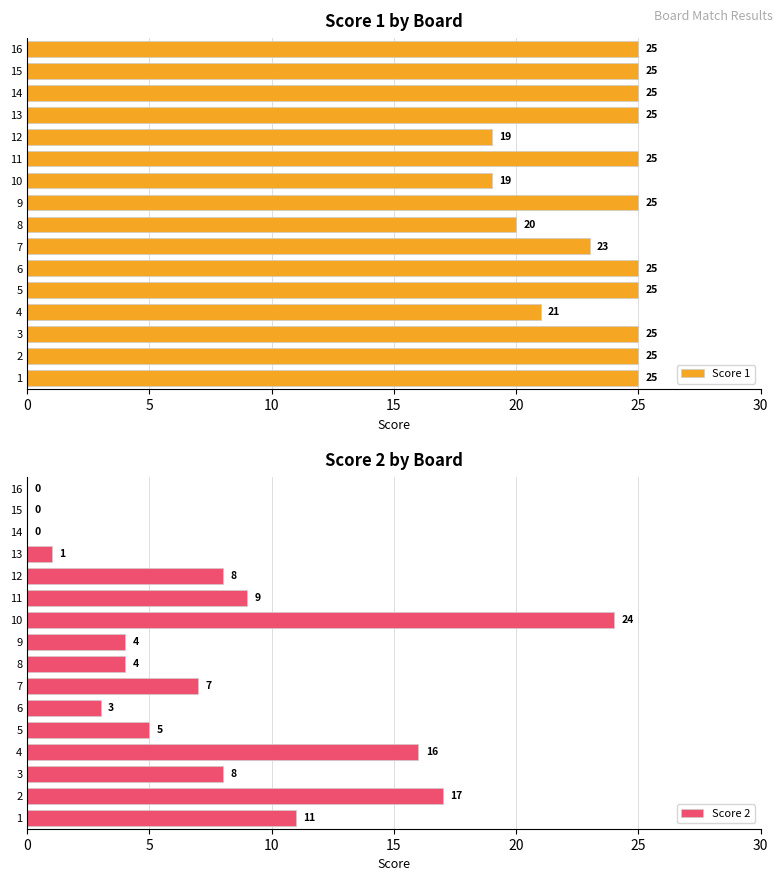

Rank the categories by Score 2 value from highest to lowest.

9, 5, 15, 0, 10, 10, 11, 30, 20, 7, 8, 25, 12, 13, 14, 15